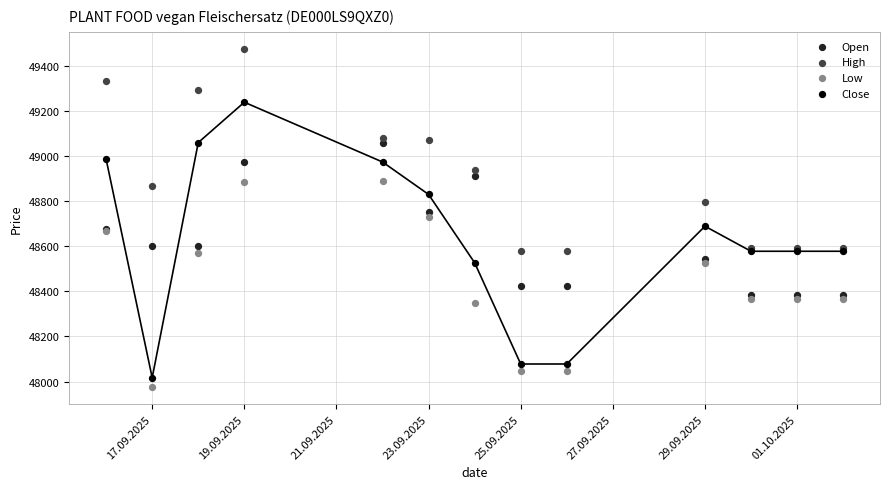

Which series reaches the maximum Y coordinate?

High